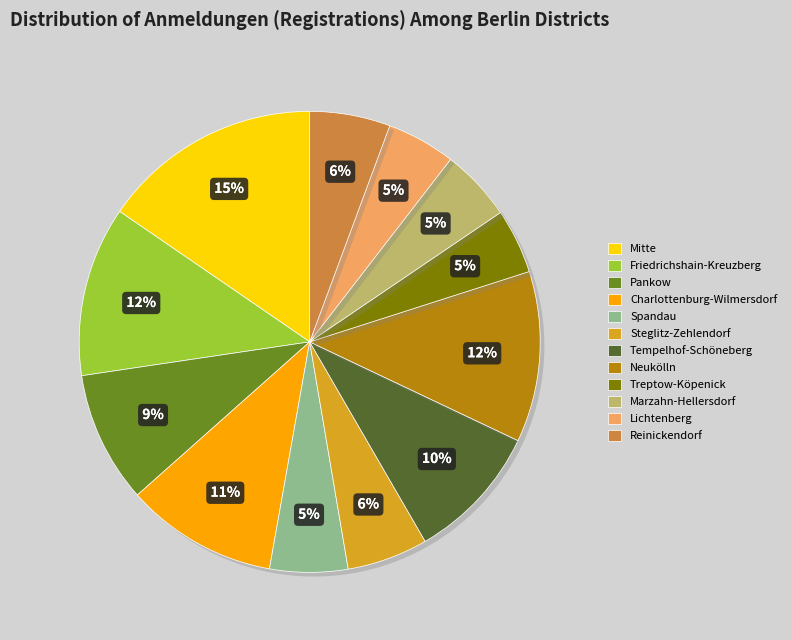

How many segments does this pie chart have?

12